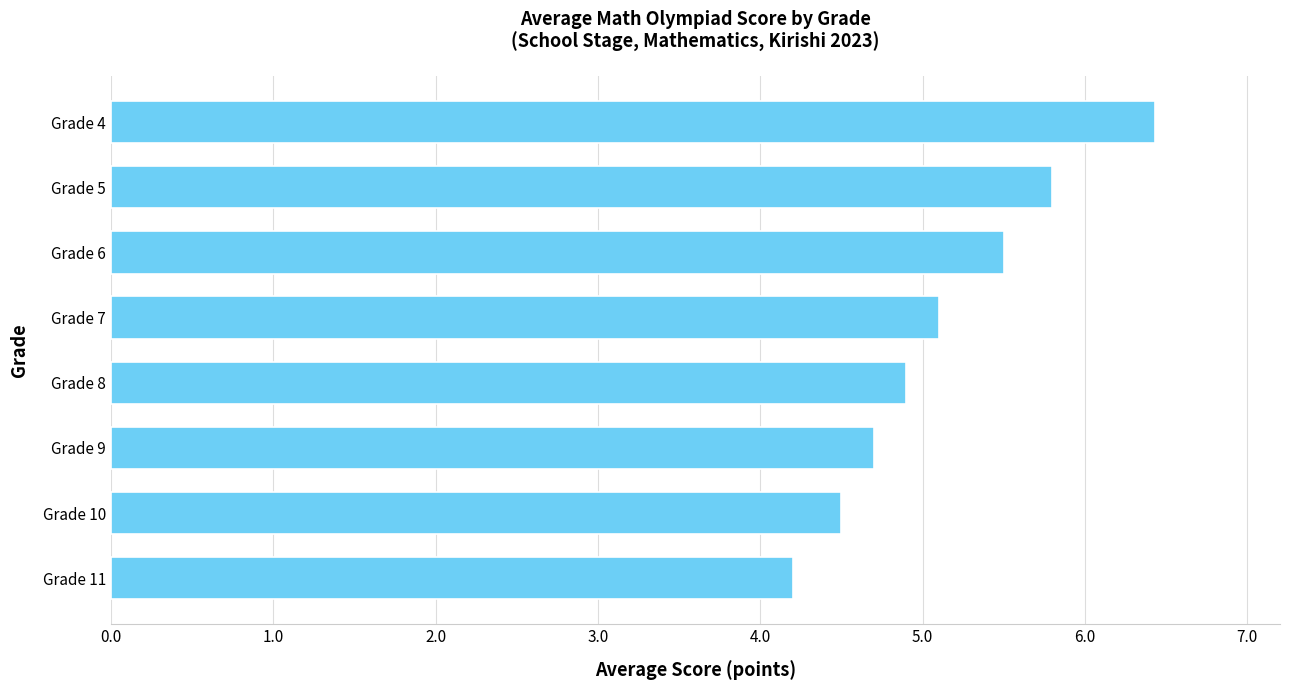

What is the difference between the second highest and second lowest values?

1.3